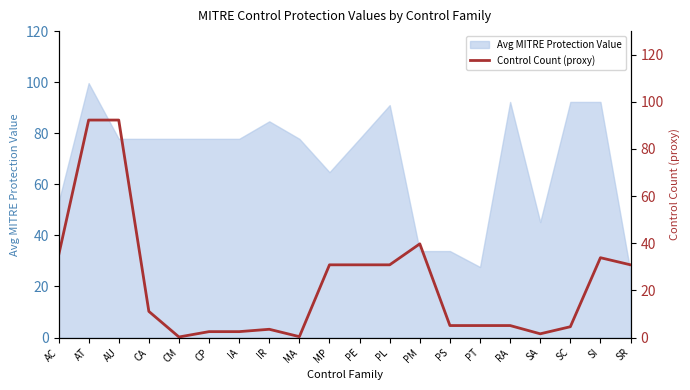

The Avg MITRE Protection Value series shows 20.6 at PS. True or false?

False